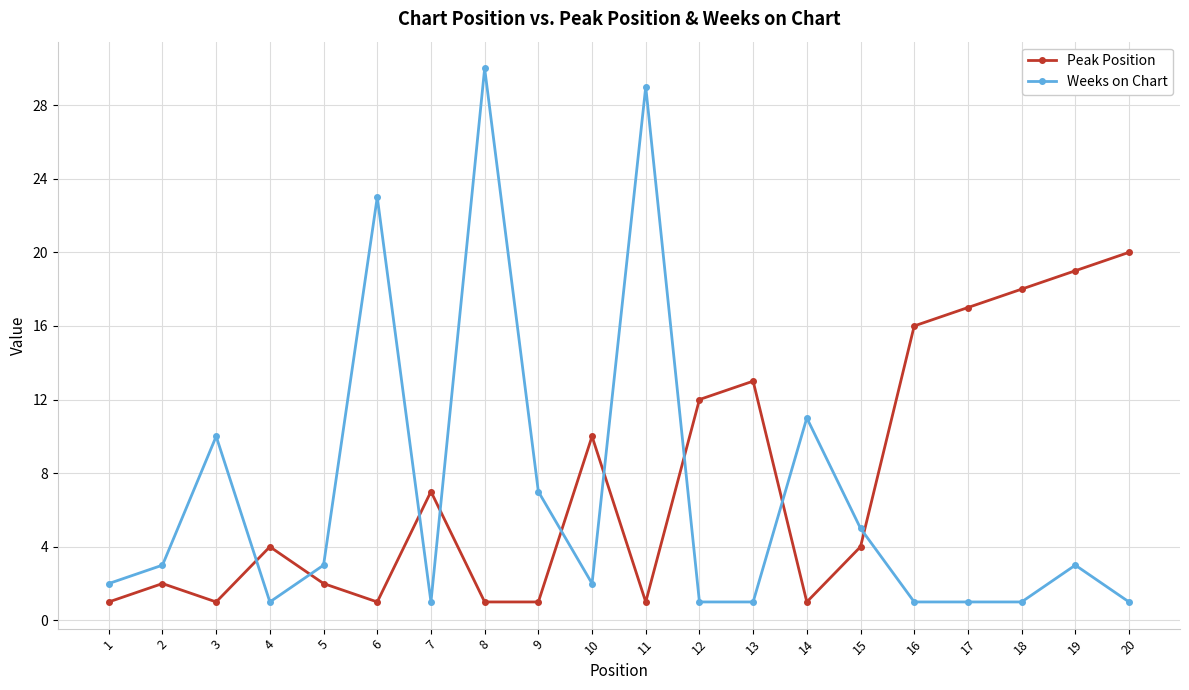

Where is Peak Position nearest to the value 10?

10